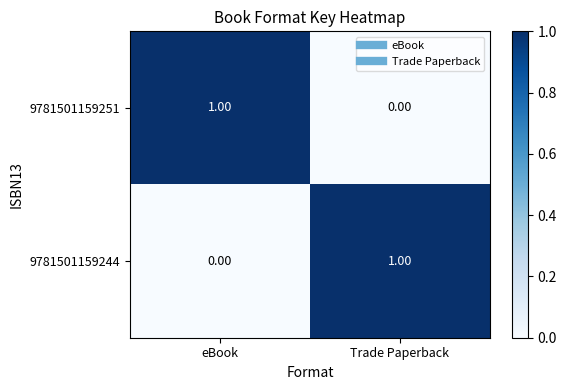

What is the maximum value shown in the chart?

1